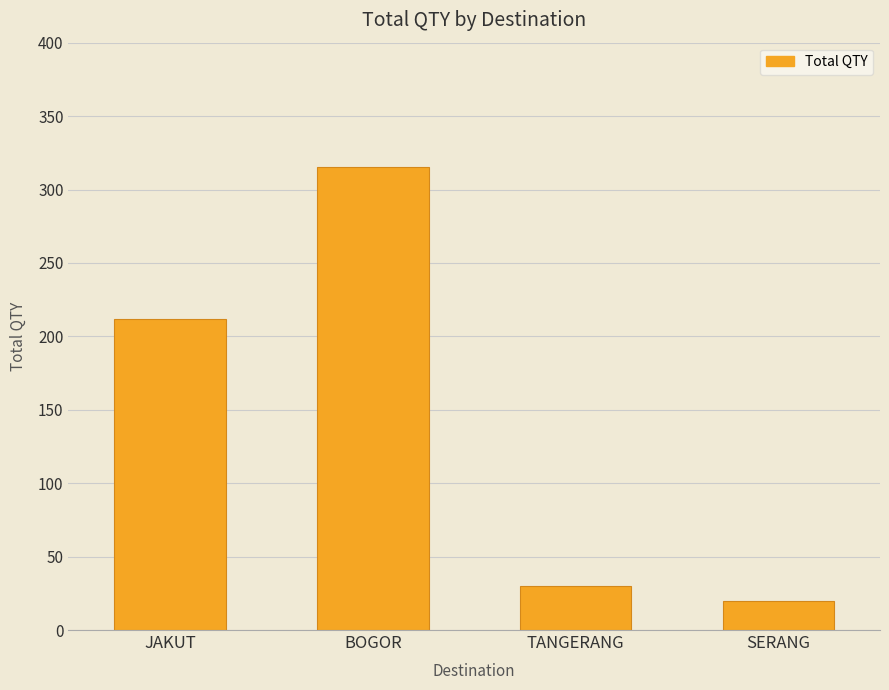

The value at TANGERANG is 30. True or false?

True